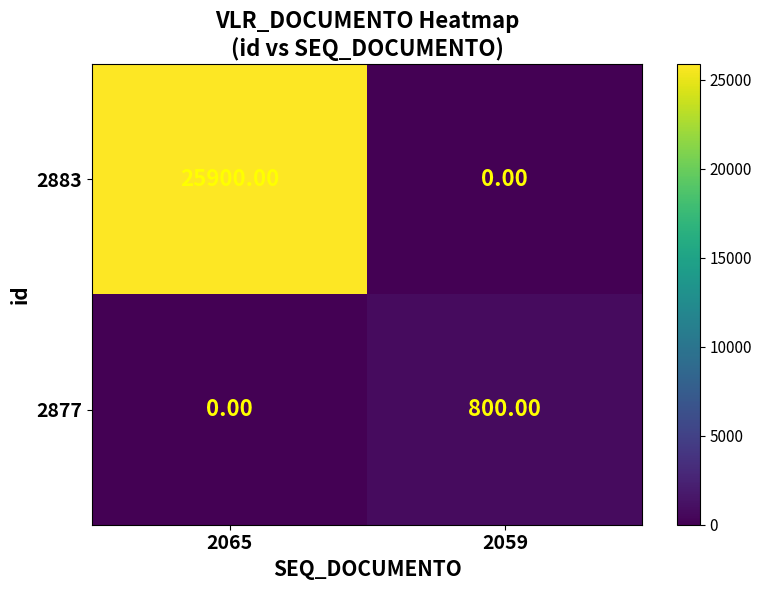

Which series has the widest spread of values?

2883